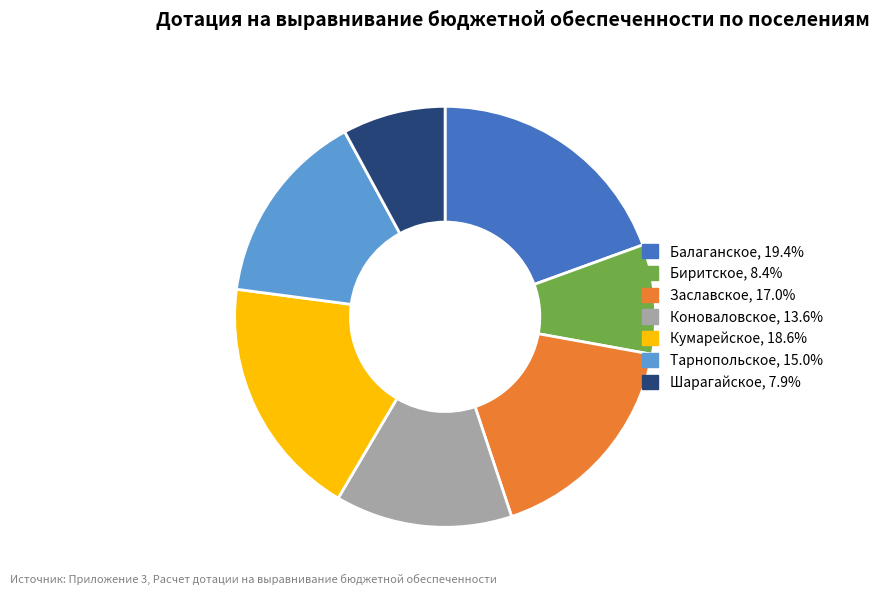

Does Кумарейское account for over 50% of the chart?

No